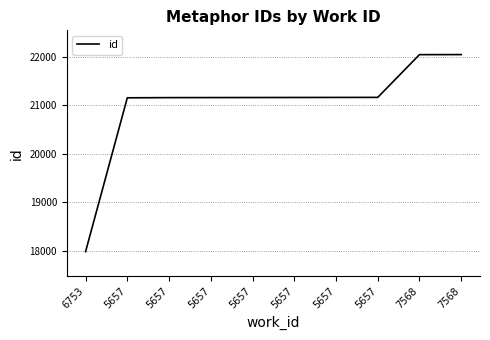

What is the change in value from 5657 to 5657?

+4